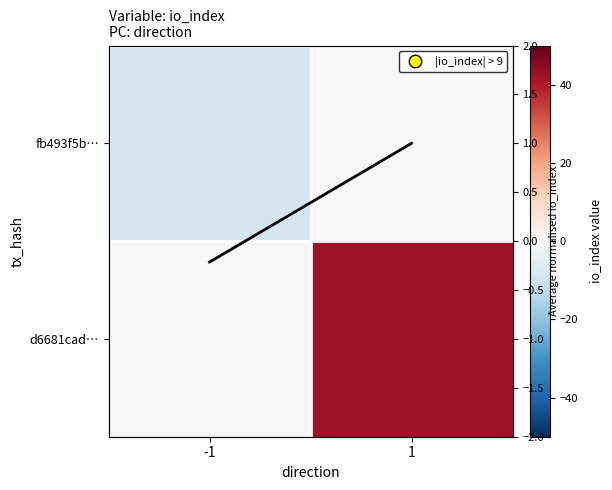

Rank the series at 1 from lowest to highest value.

fb493f5b…, Column mean (norm), d6681cad…